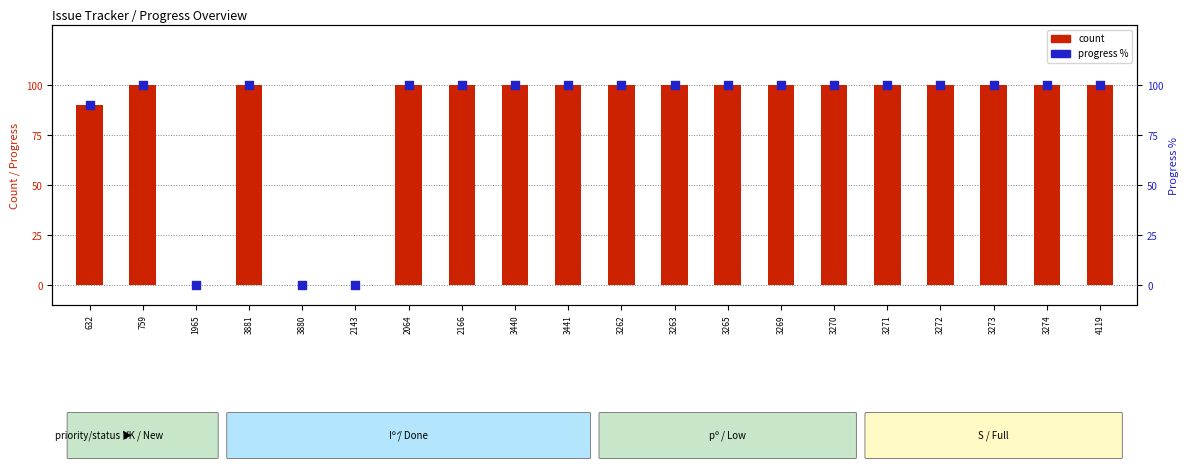

At how many categories does at least one series exceed 94?

16